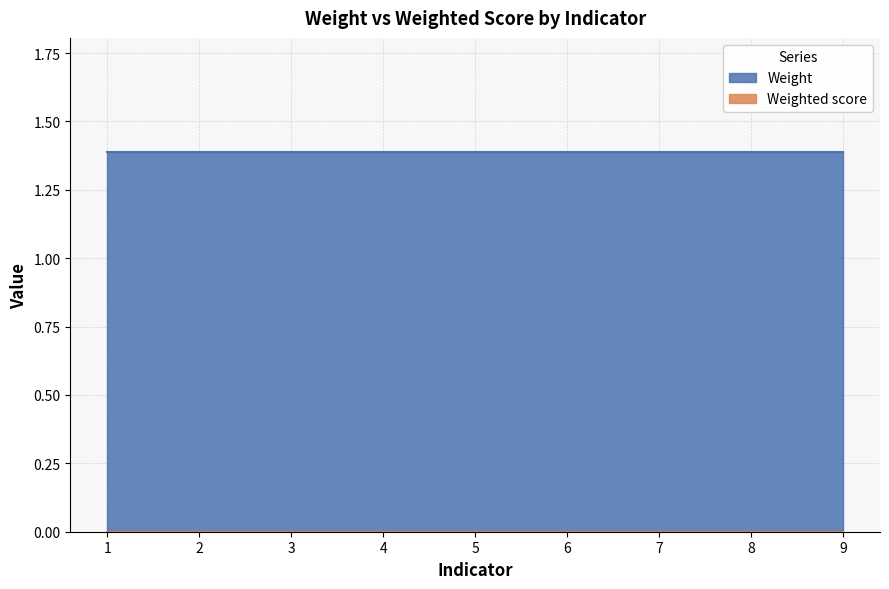

At which label does Weight reach its minimum?

1